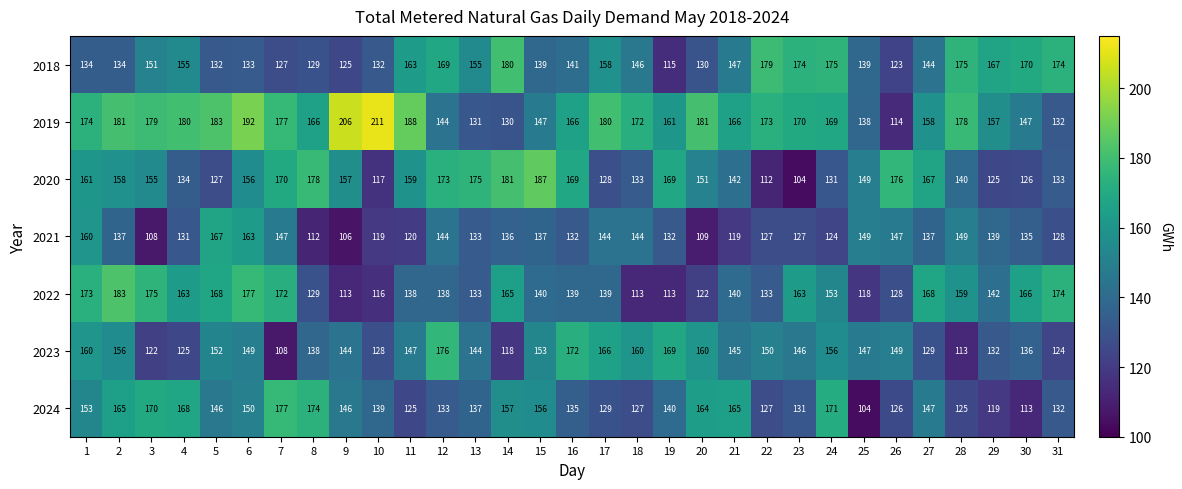

At which category is the sum across all series the highest?

6